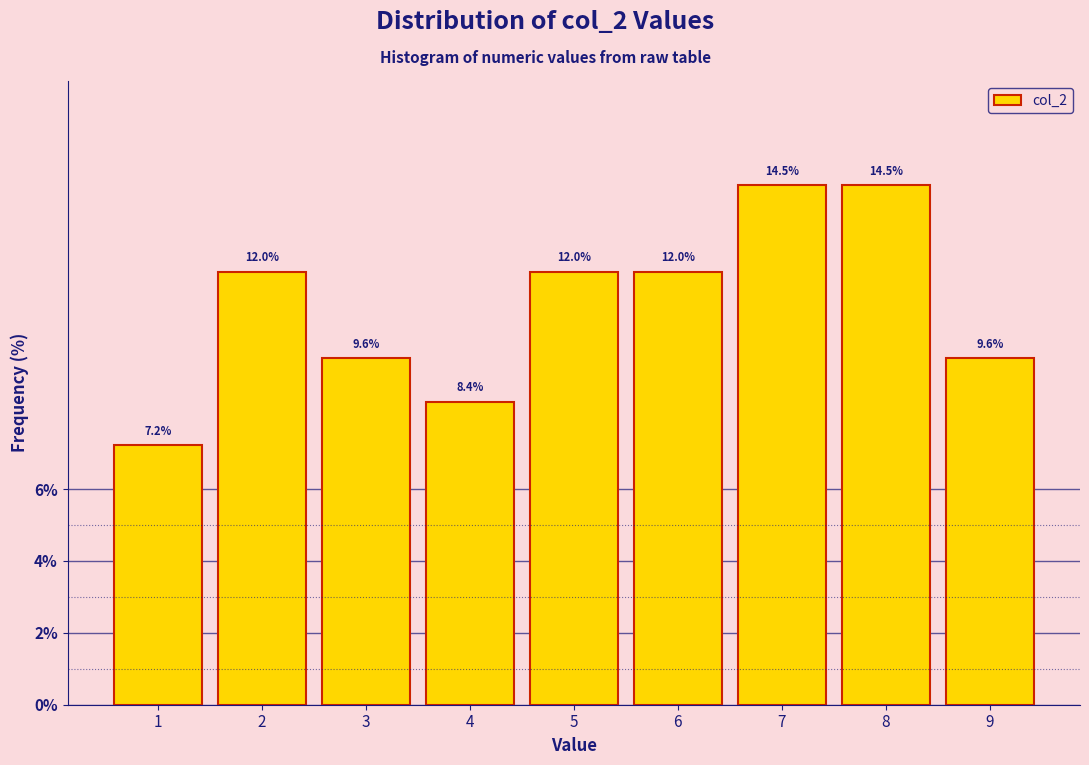

What is the height of the bar covering 0.5 to 1.5 on the x-axis?

7.2